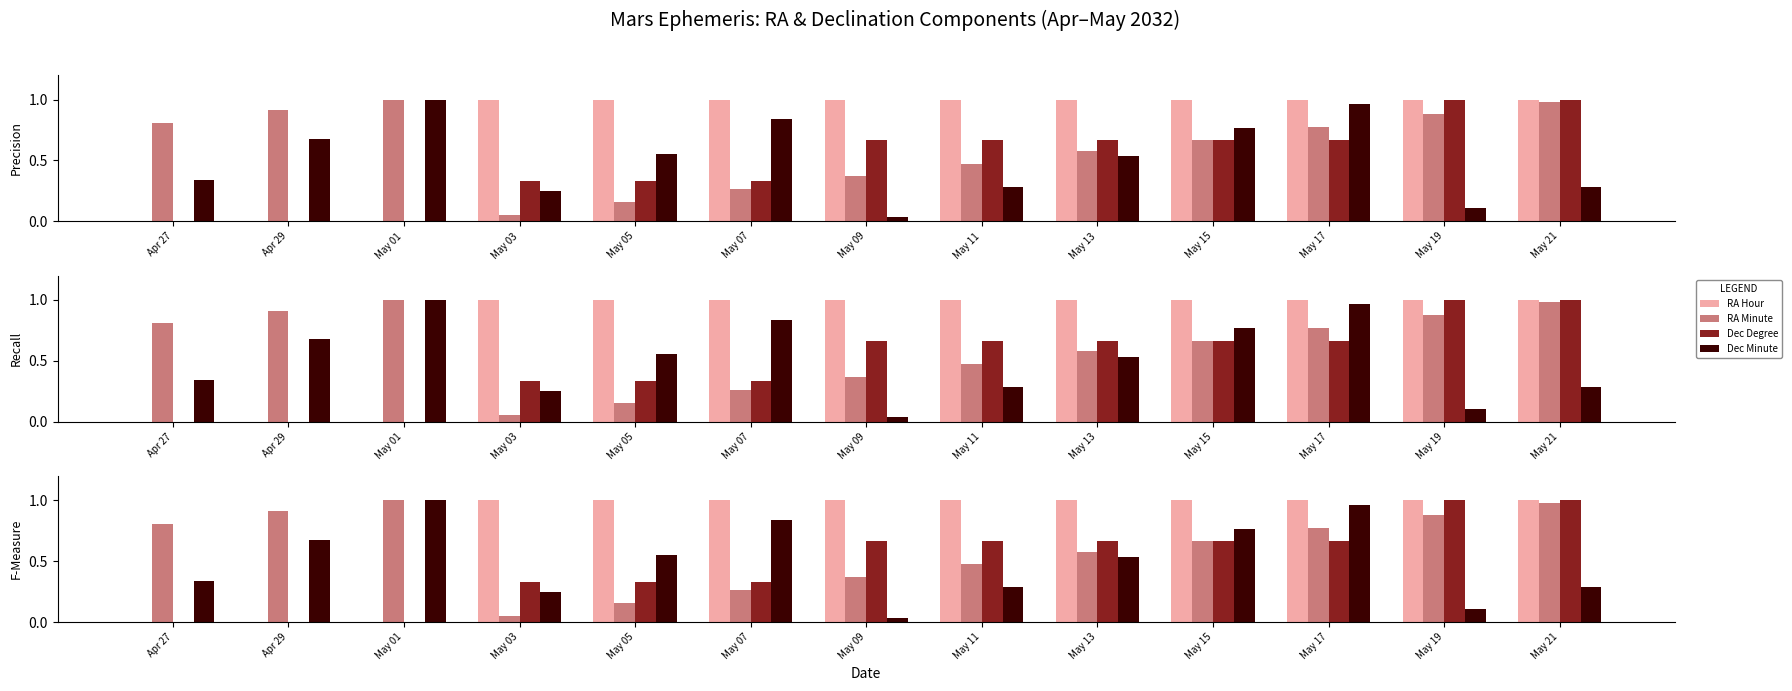

What is the difference between the second highest and minimum values in the RA Hour series?

1.0